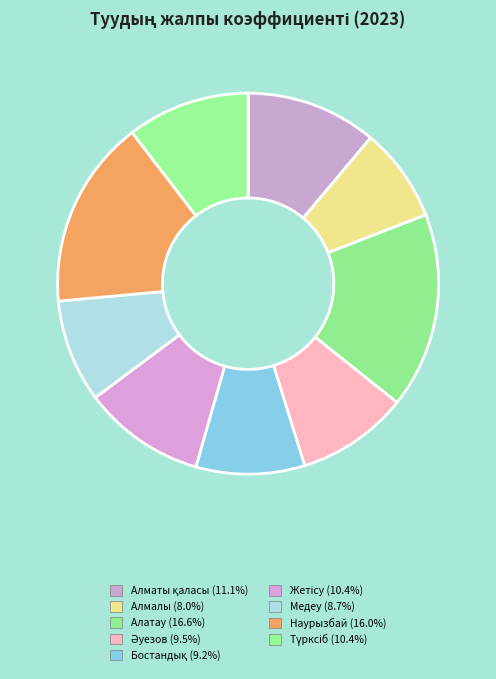

Does any single category account for the majority?

No